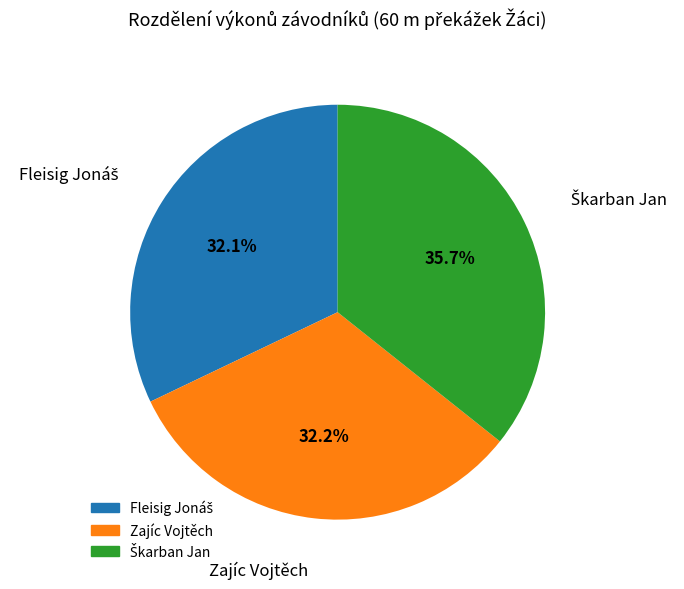

What portion of the pie excludes Zajíc Vojtěch?

67.8%